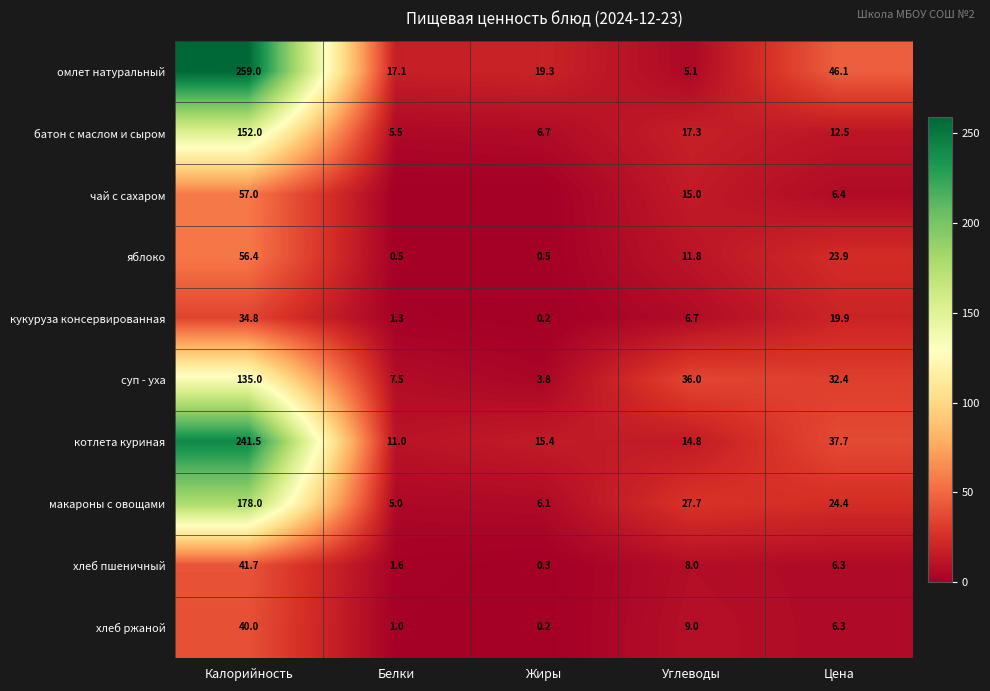

The суп - уха series shows 7.5 at Белки. True or false?

True